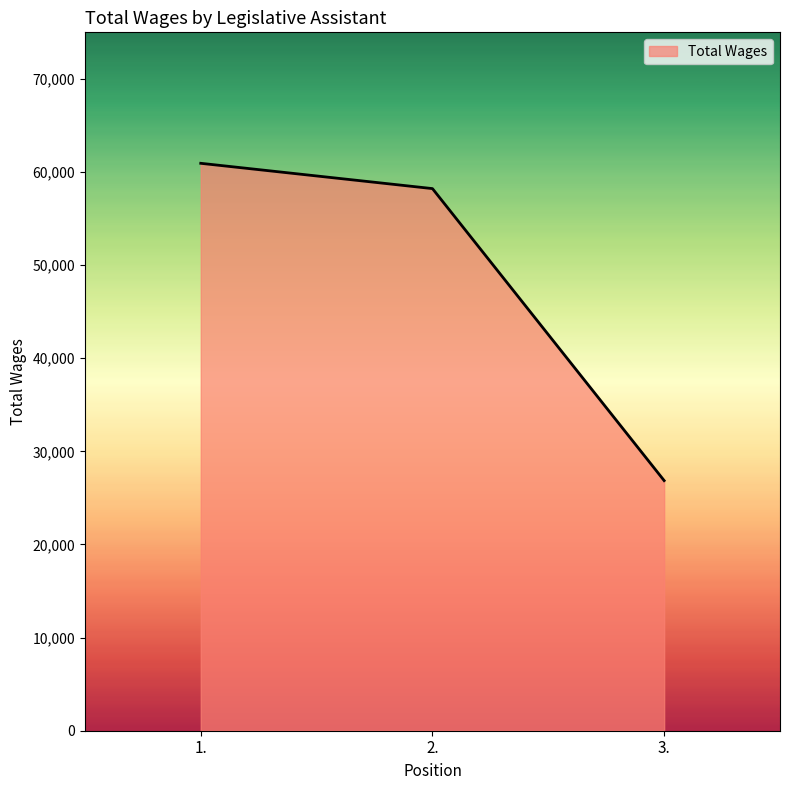

What is the difference between the values at 1. and 3.?

34074